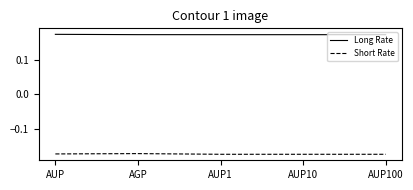

What is the difference between the highest and lowest values at AUP100?

0.3